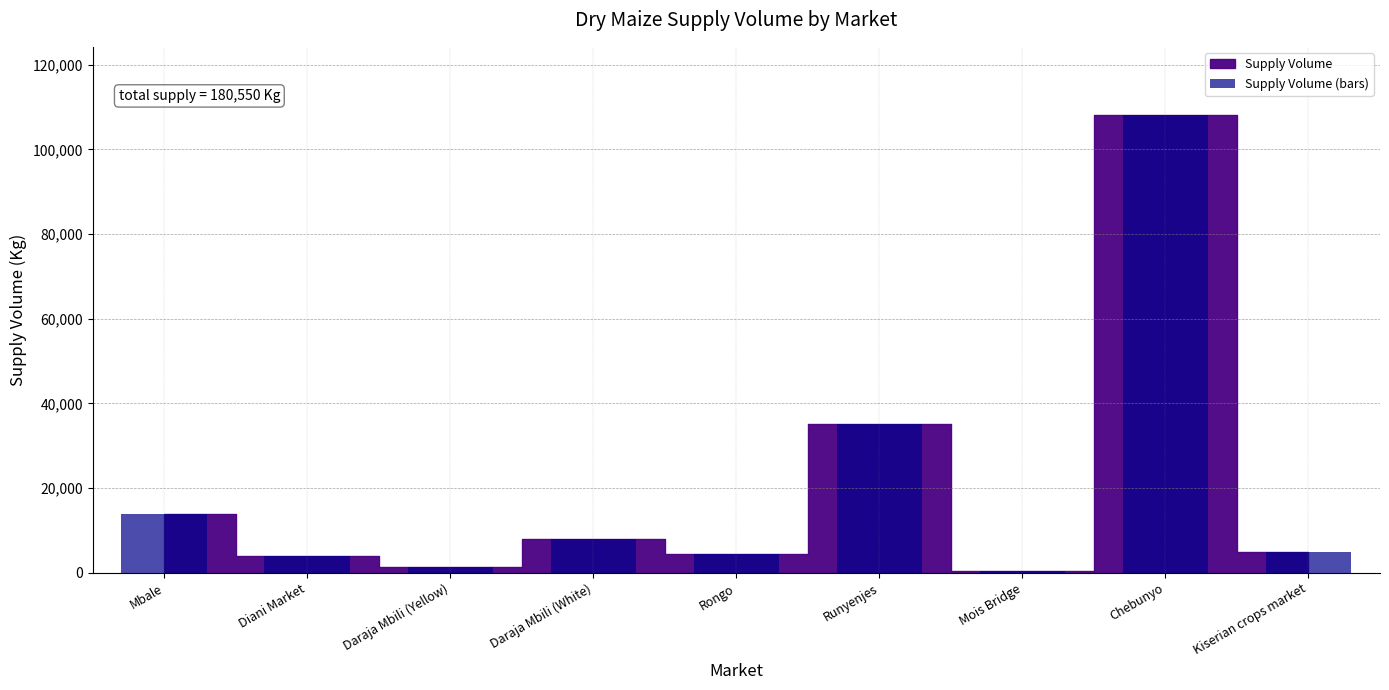

Which category has the lowest value across all series?

Mois Bridge